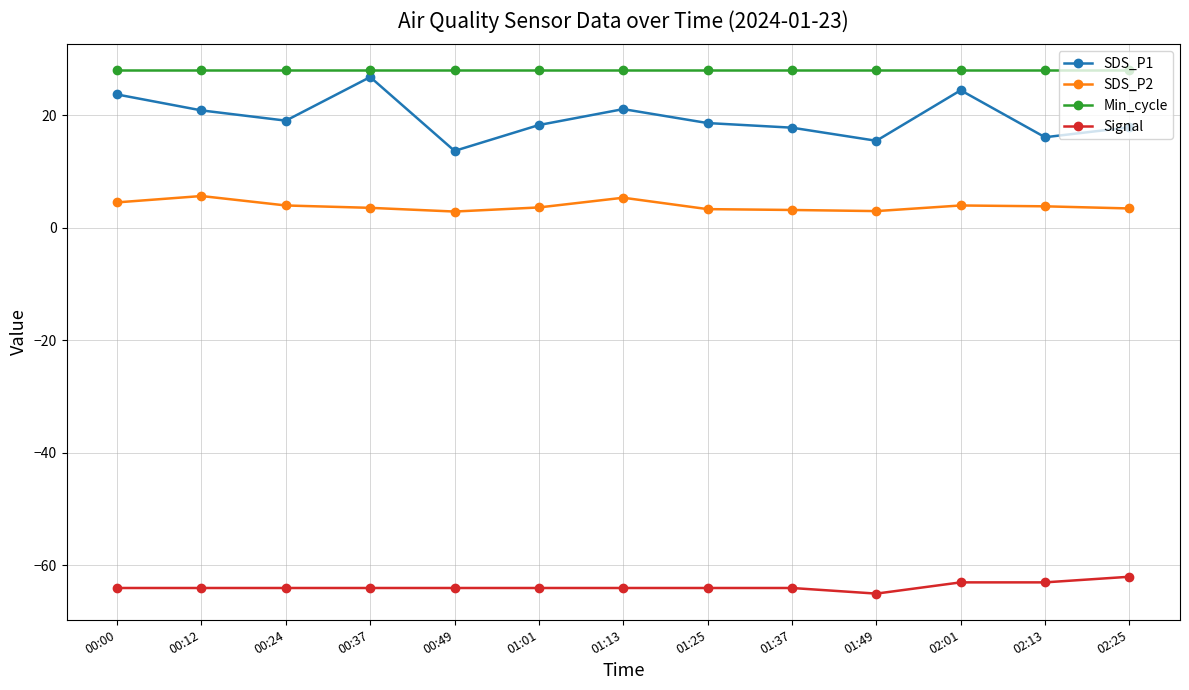

Which series has the largest range (max minus min)?

SDS_P1